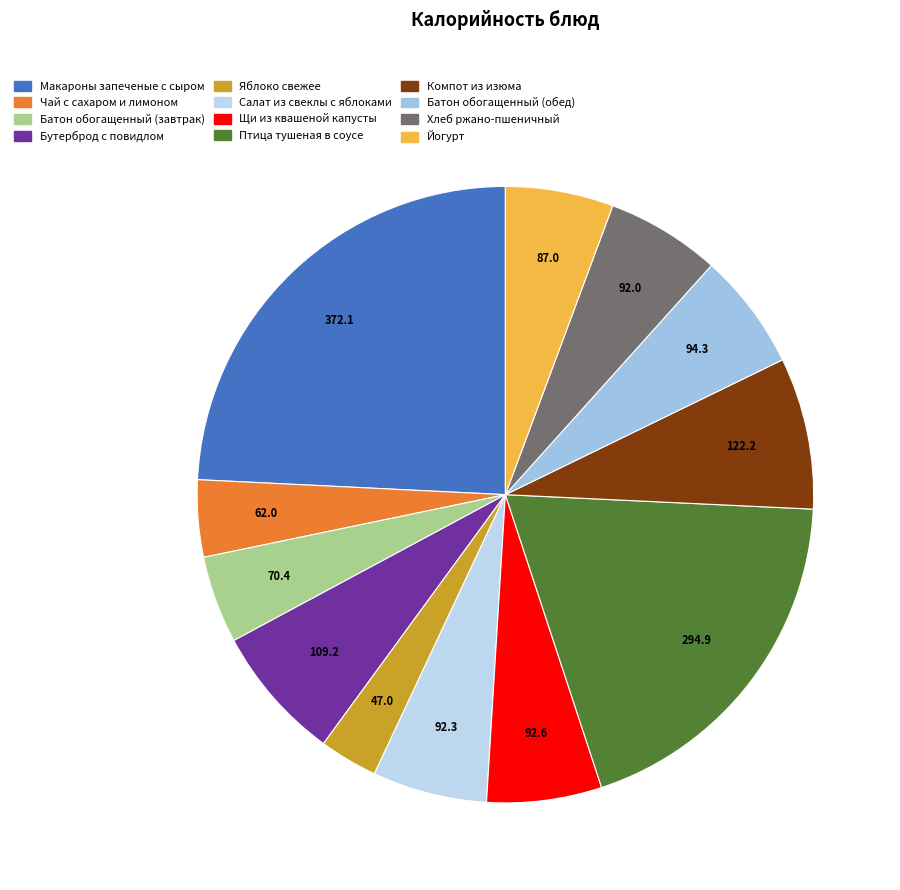

Is there any slice that represents more than half of the pie?

No